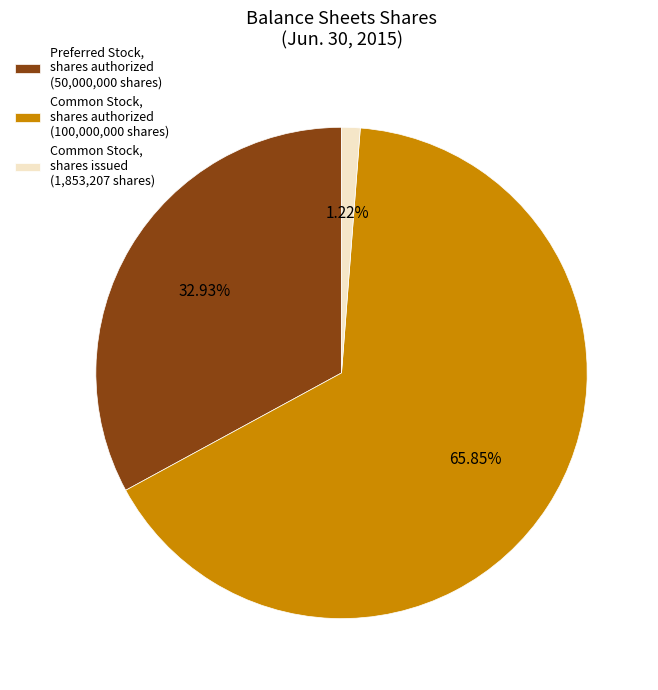

To the nearest percent, what is the difference between the largest and smallest slice percentages?

65%